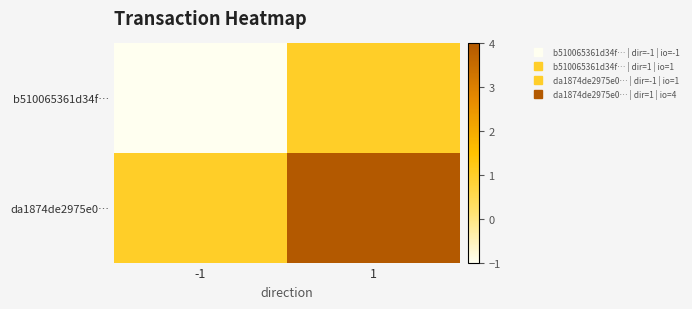

What is the total value across all series at 1?

5